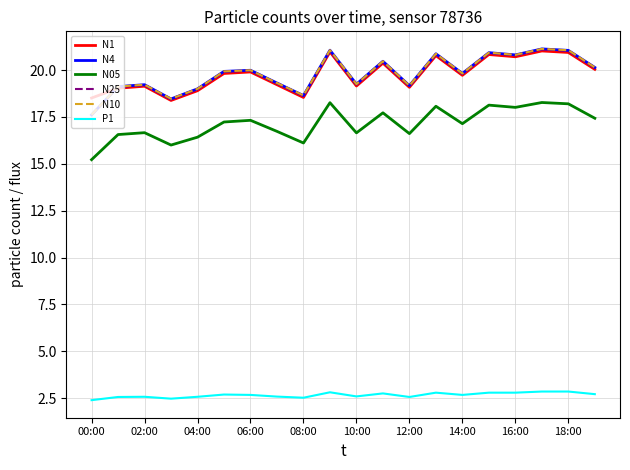

What is the maximum value shown in the chart?

21.1